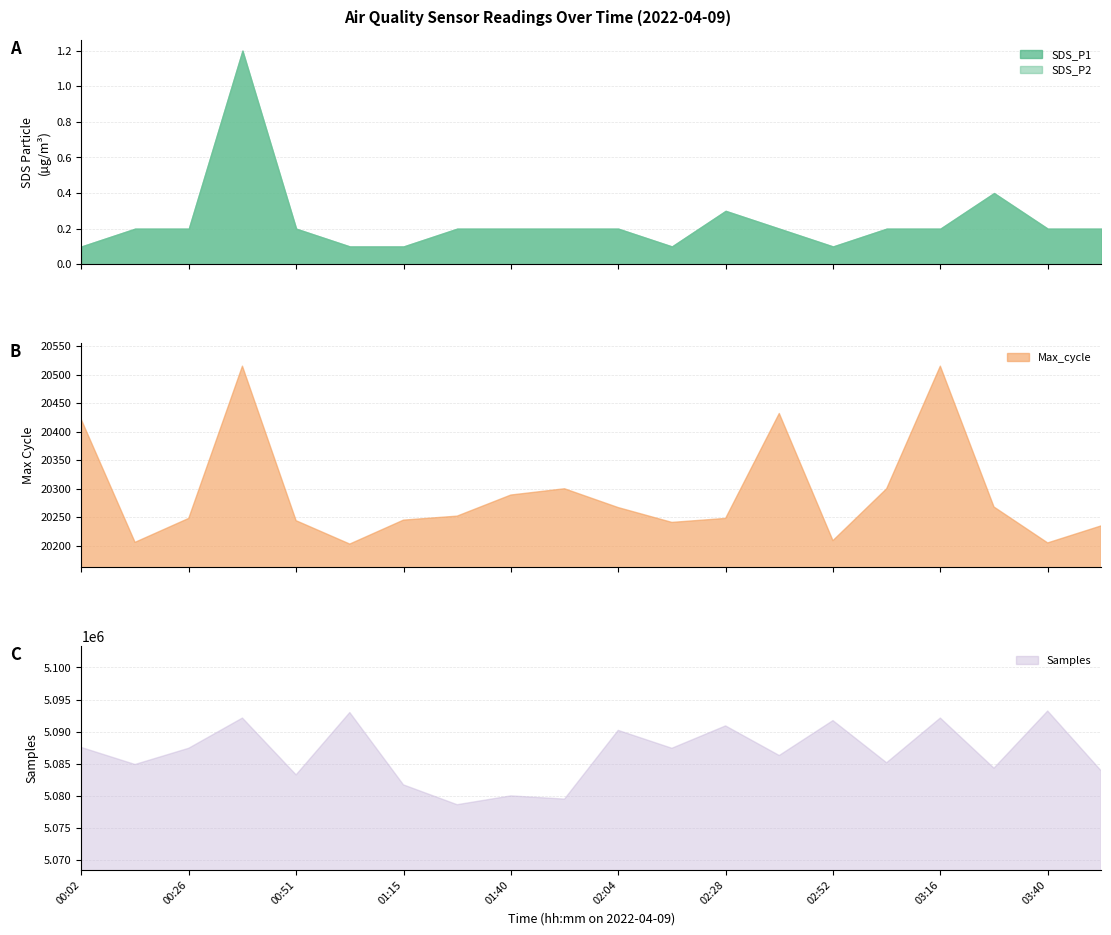

True or false: SDS_P1 and Max_cycle intersect in this chart.

False